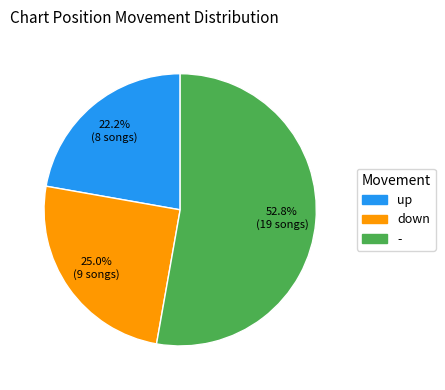

Rank the categories by value from lowest to highest.

up, down, -